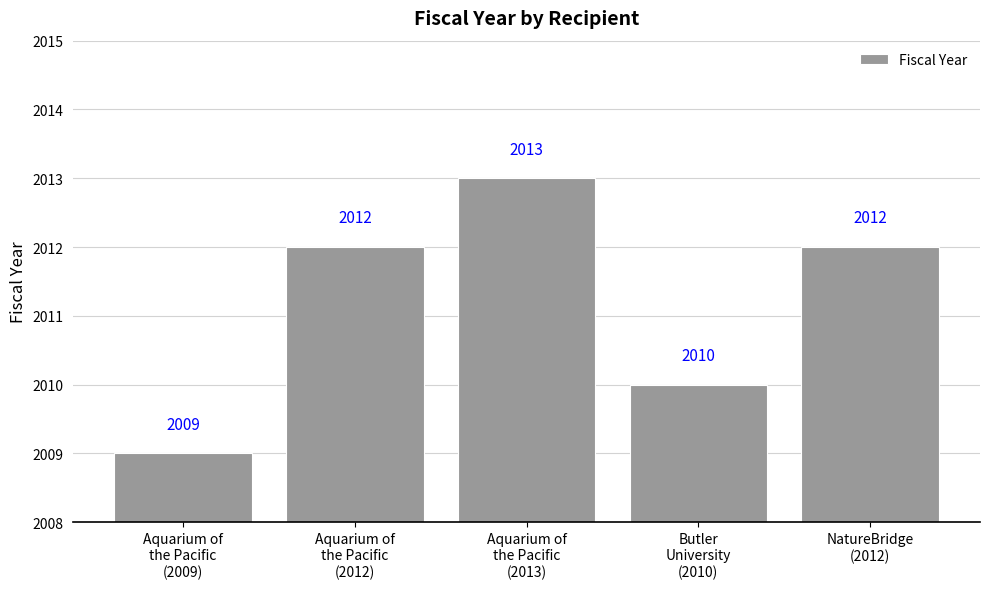

What position from the right is Aquarium of
the Pacific
(2009)?

5